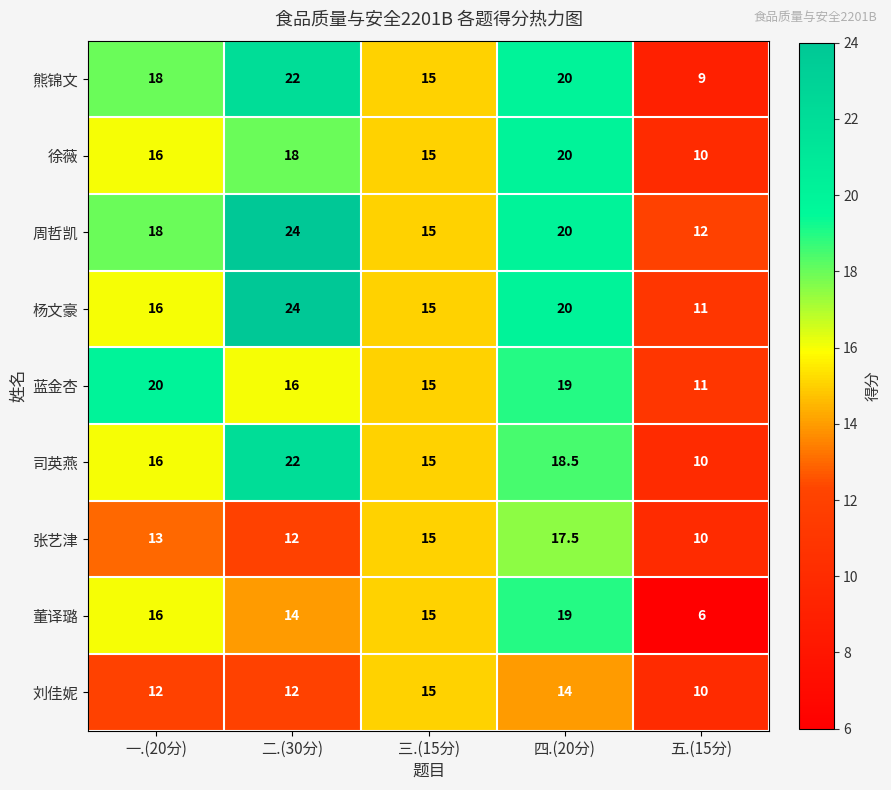

What is the total value across all series at 二.(30分)?

164.0